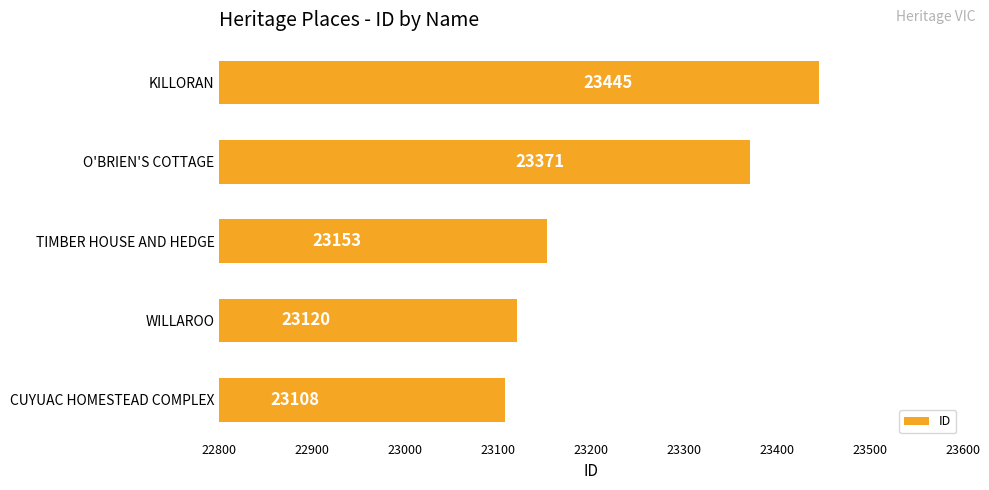

How many categories are shown in the chart?

5